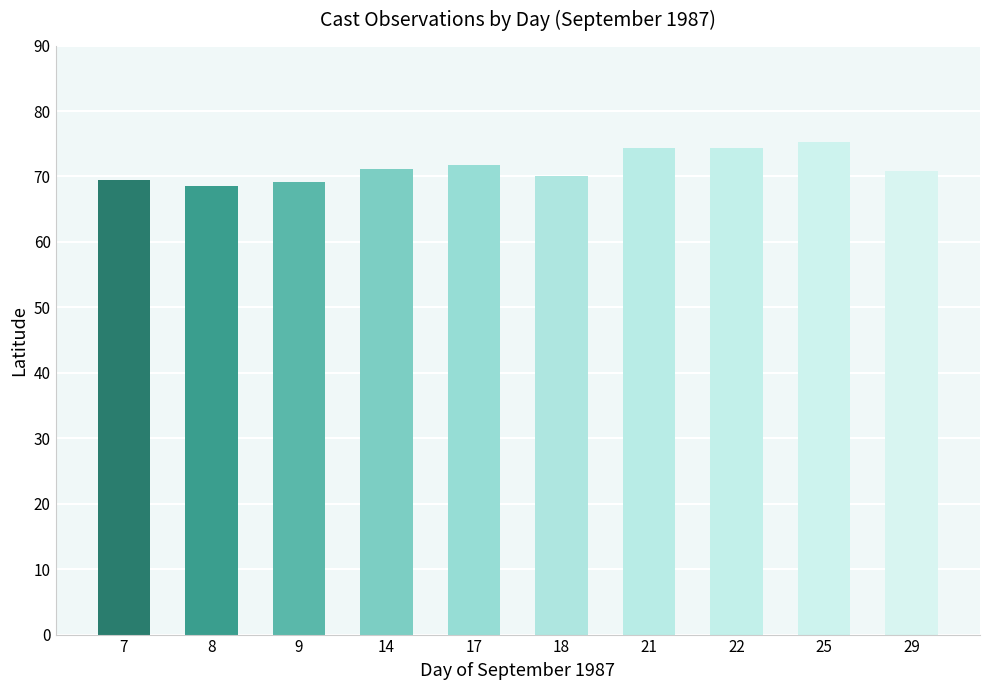

What is the value of the 7th bar from the left?

74.4